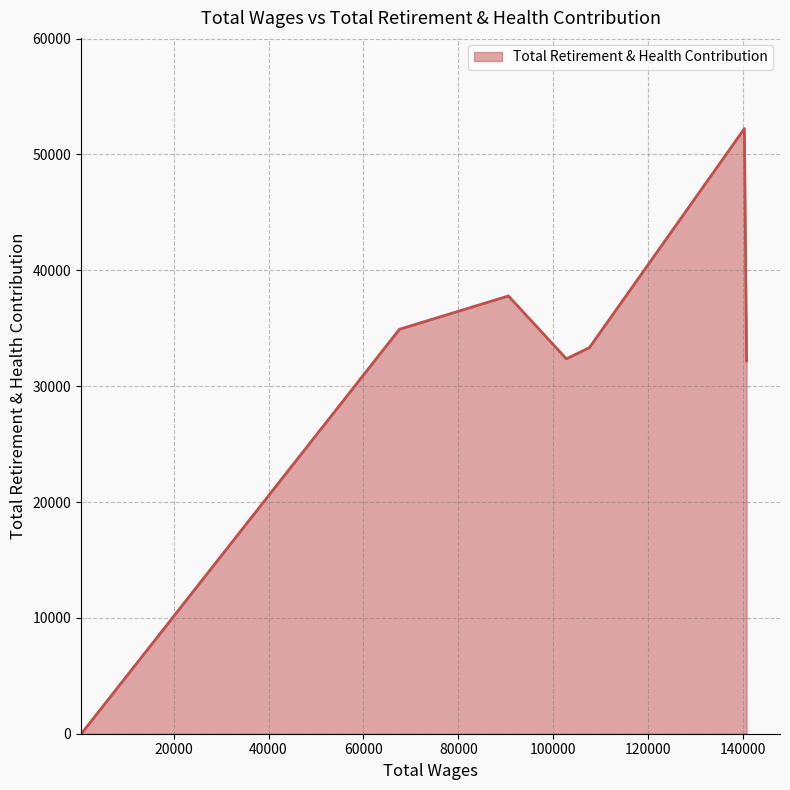

What is the difference between the maximum and minimum values?

52231